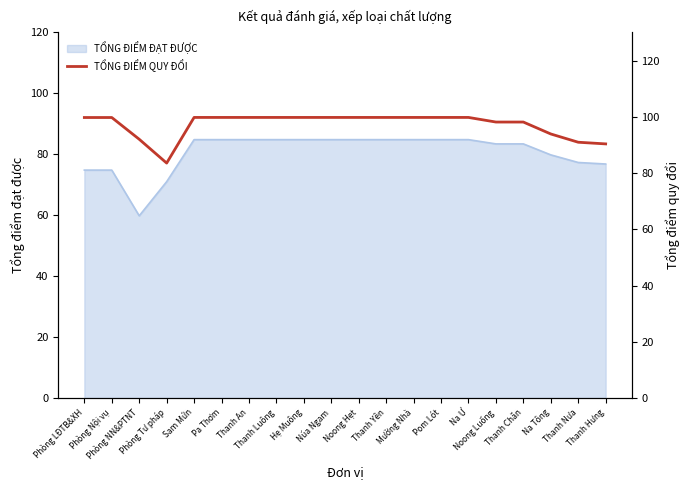

True or false: the data has more than 0 interior local peaks.

False